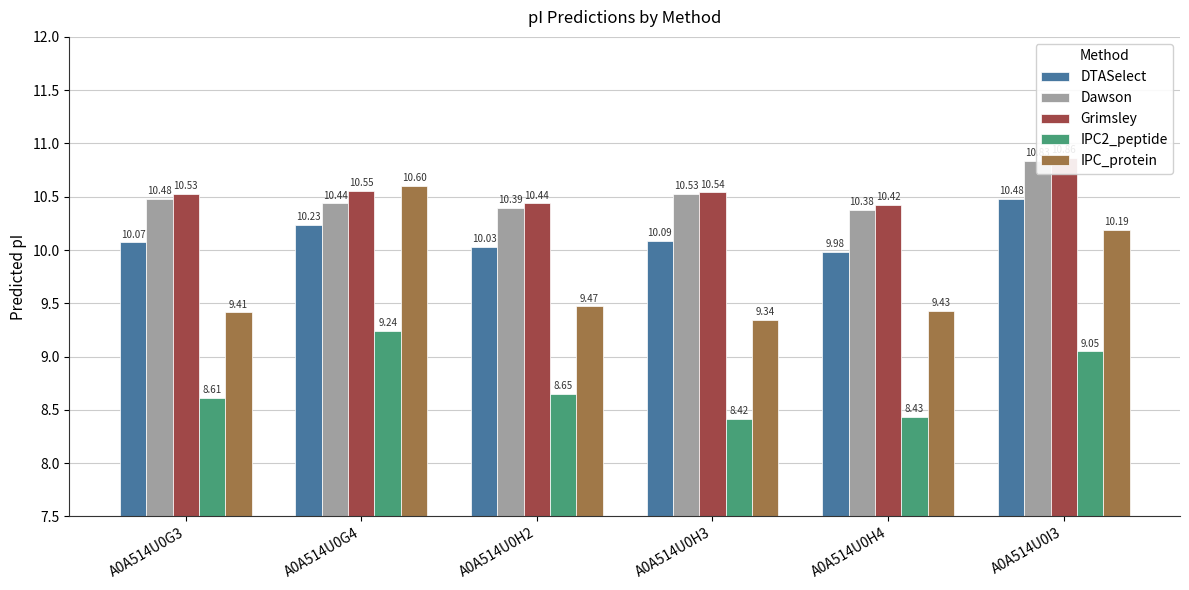

What is the sum of all Grimsley values?

63.3